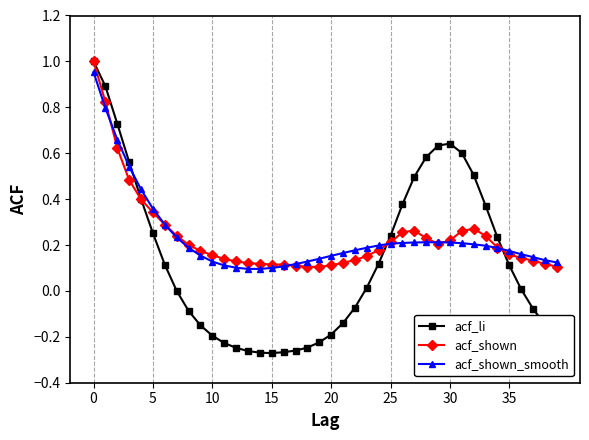

How many distinct data groups are displayed?

3